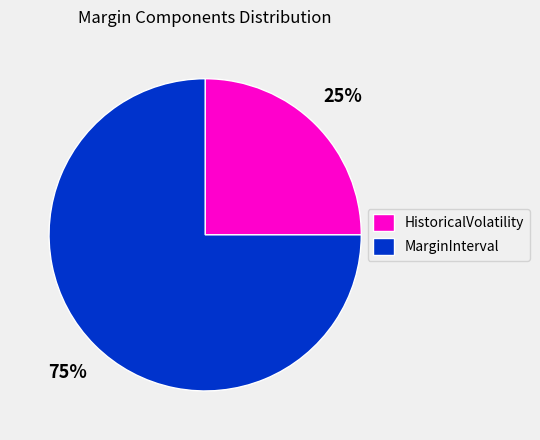

What is the smallest slice in the pie chart?

HistoricalVolatility